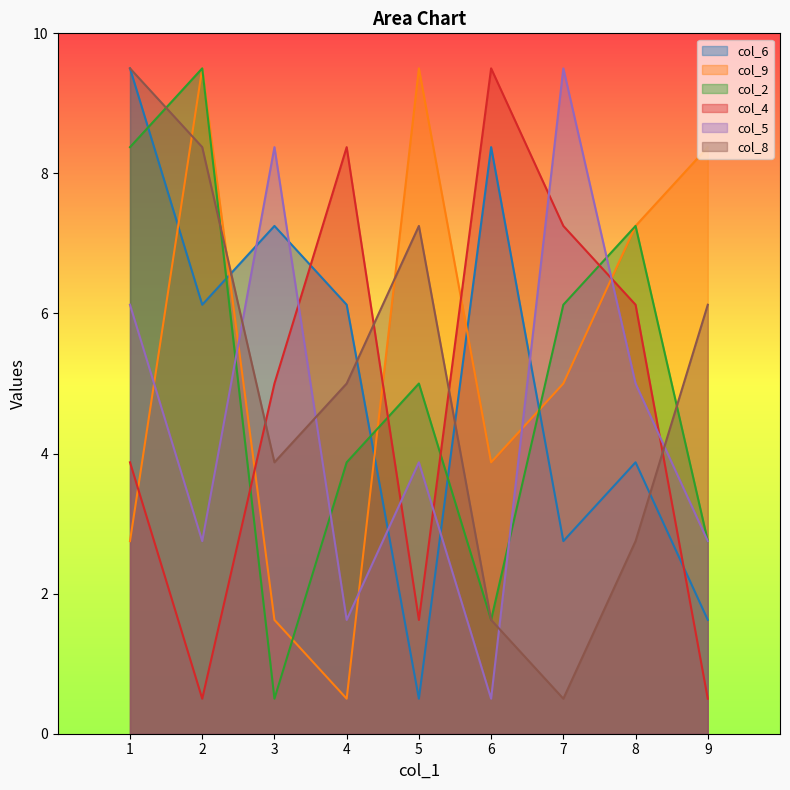

At which category is the sum across all series the highest?

1